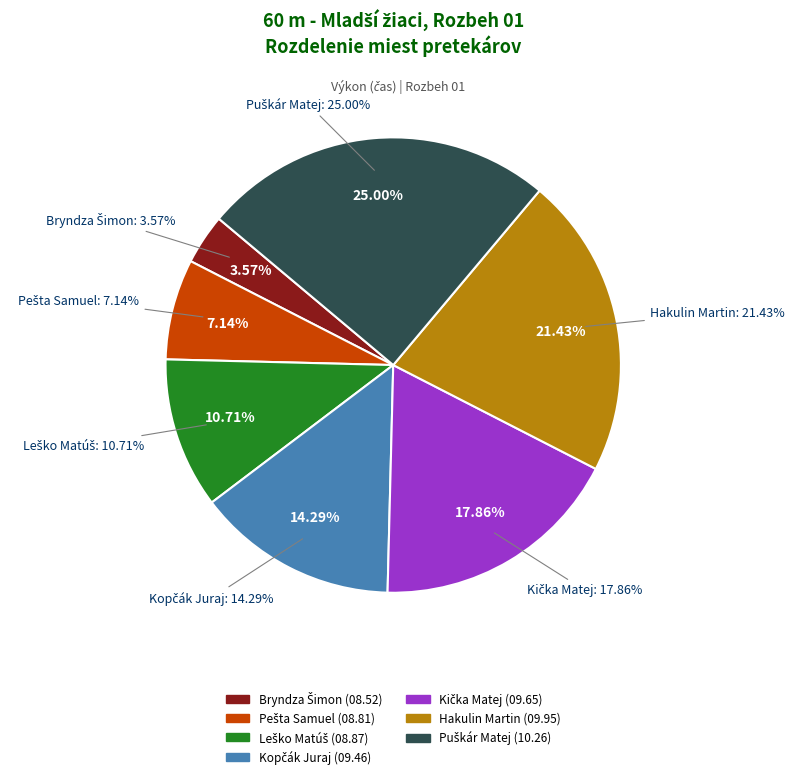

How many slices are in this pie chart?

7